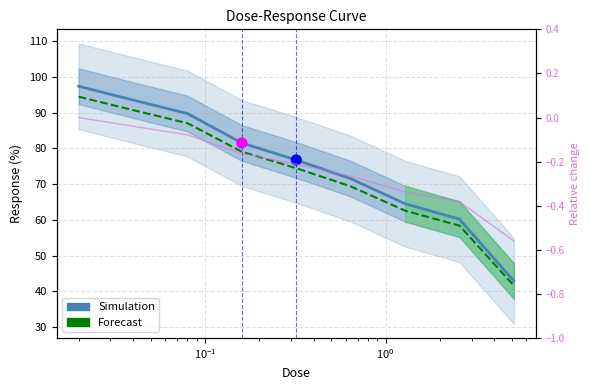

Which series has the largest total across all categories?

Simulation